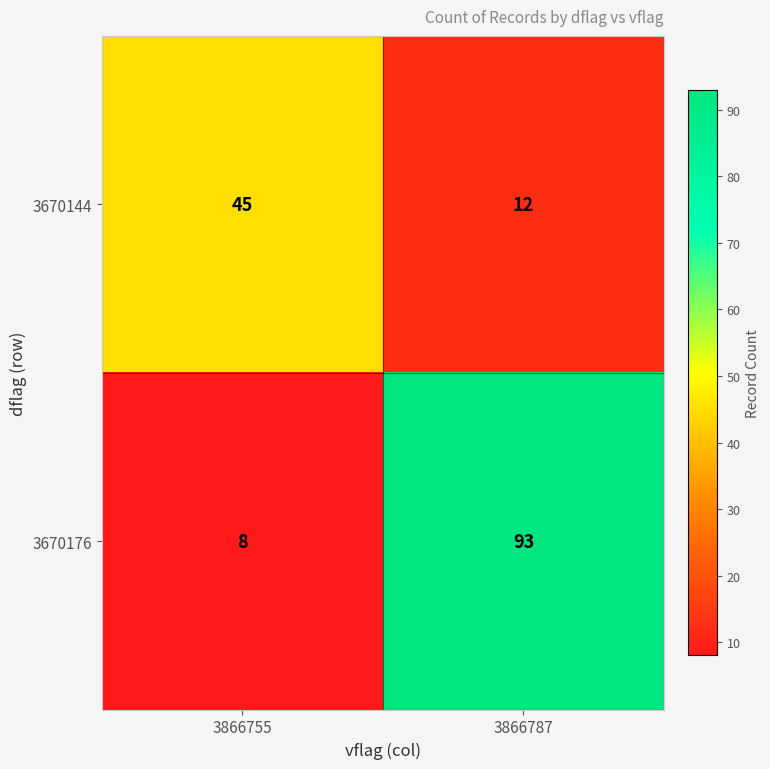

How many data points does each series have?

2